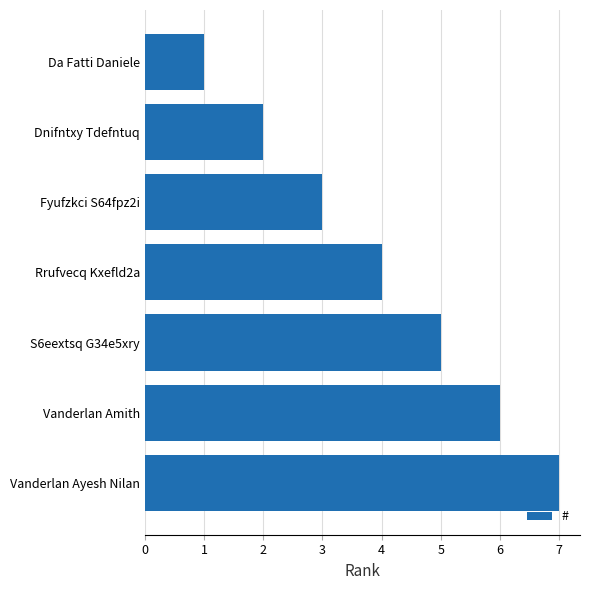

The value at S6eextsq G34e5xry is 7. True or false?

False